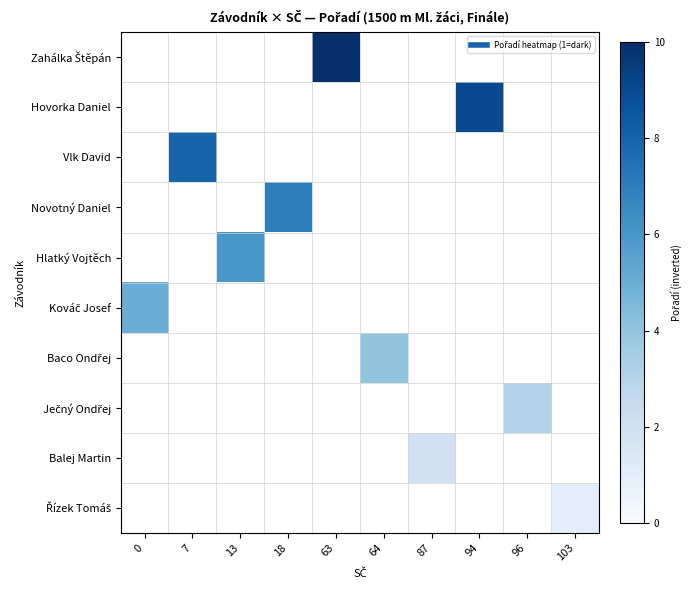

Which series has the largest total across all categories?

Zahálka Štěpán